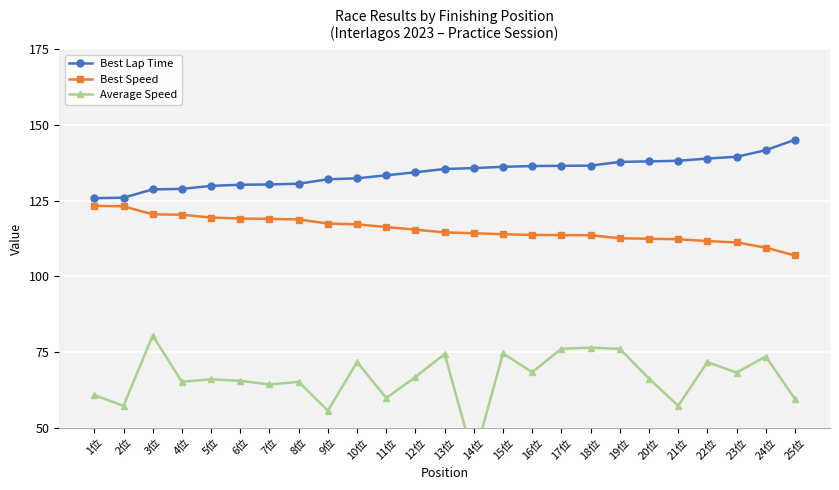

Where does the Average Speed series first go above 66?

3位